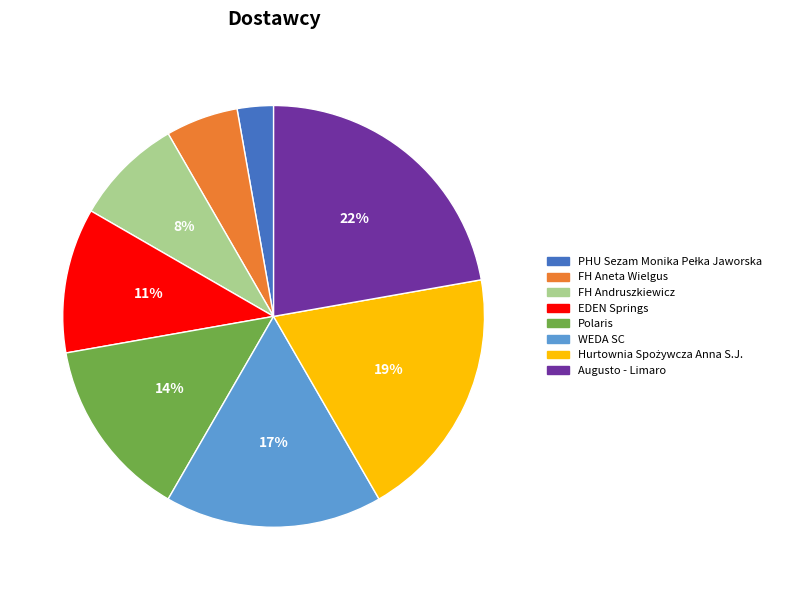

What percentage is the FH Andruszkiewicz slice, to the nearest percent?

8%